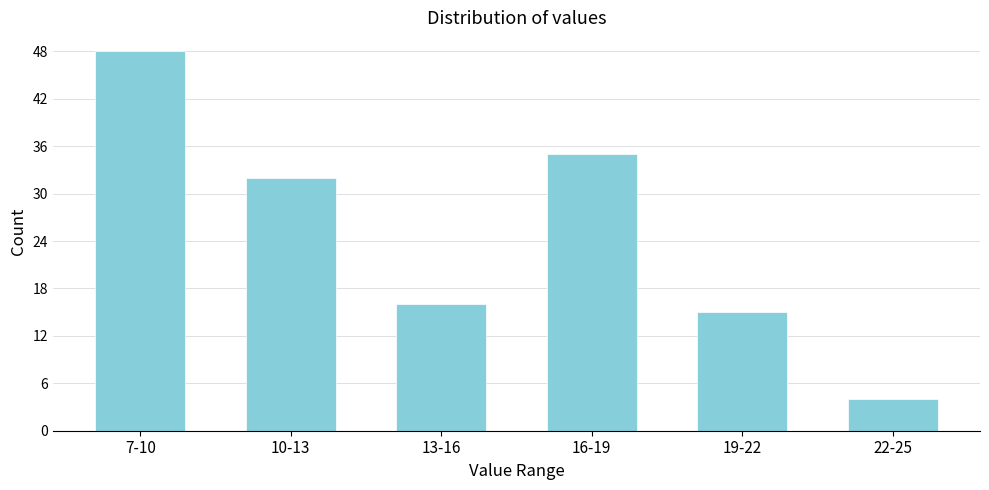

Reading left to right, what are all the values shown in this chart?

7-10=48	10-13=32	13-16=16	16-19=35	19-22=15	22-25=4